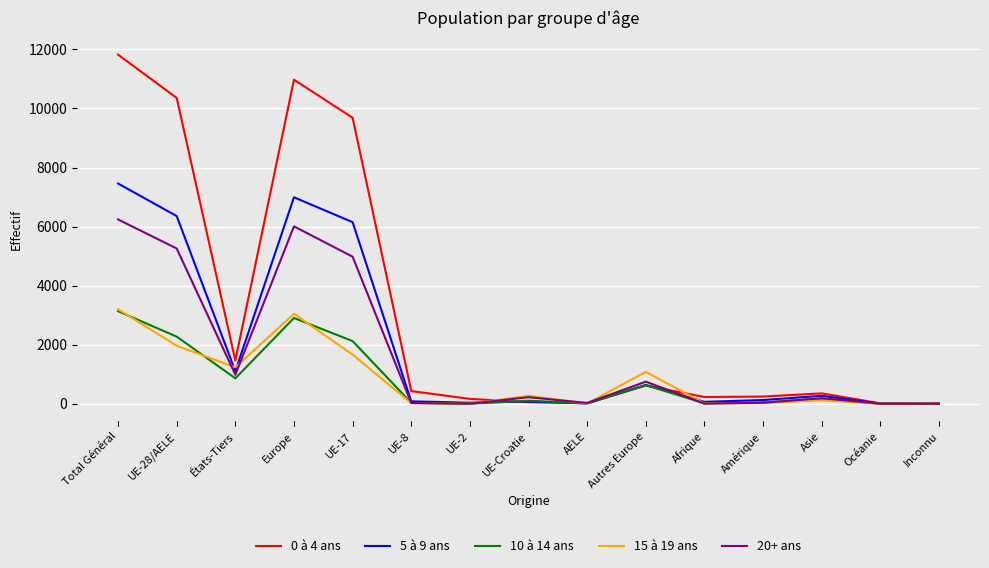

What is the sum of all 5 à 9 ans values?

29367